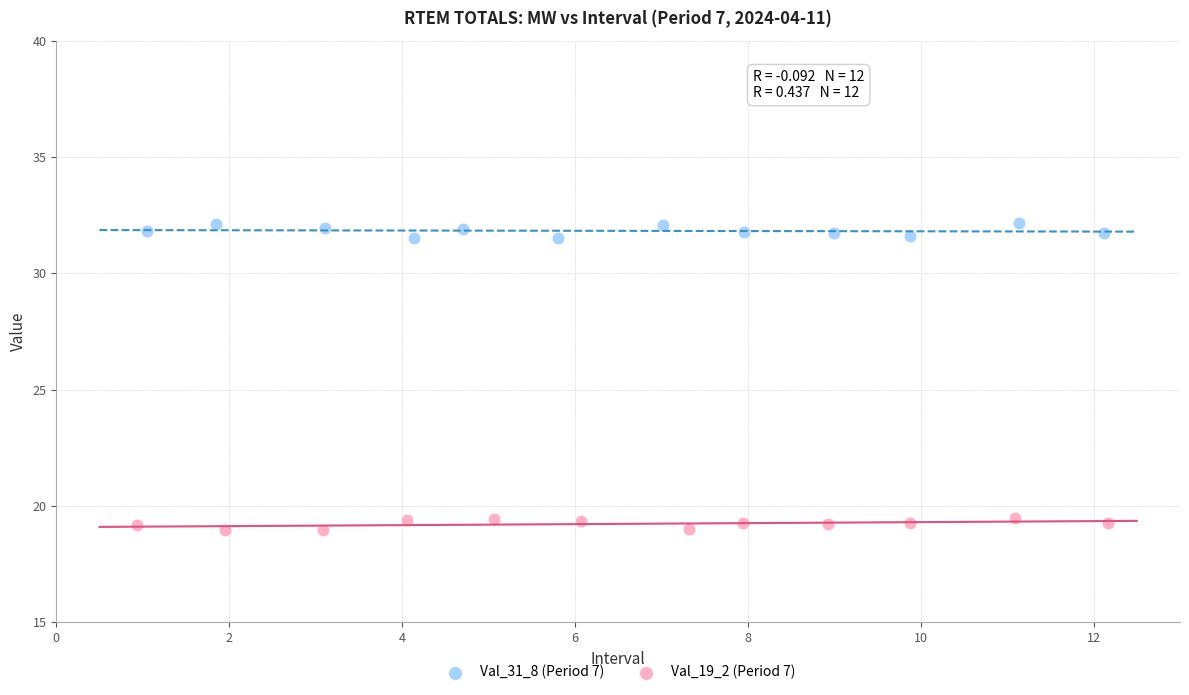

Which series contains the highest Y value?

Val_31_8 (Period 7)